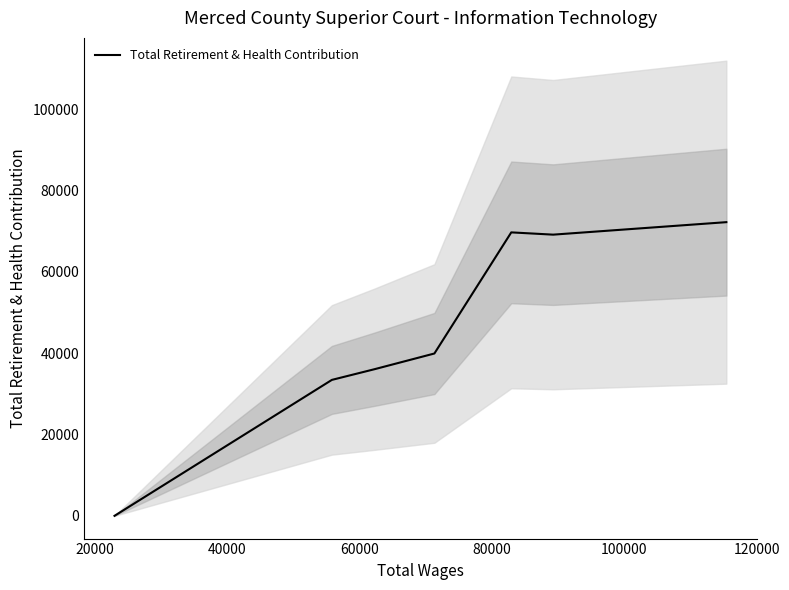

What is the sum of all values?

320670